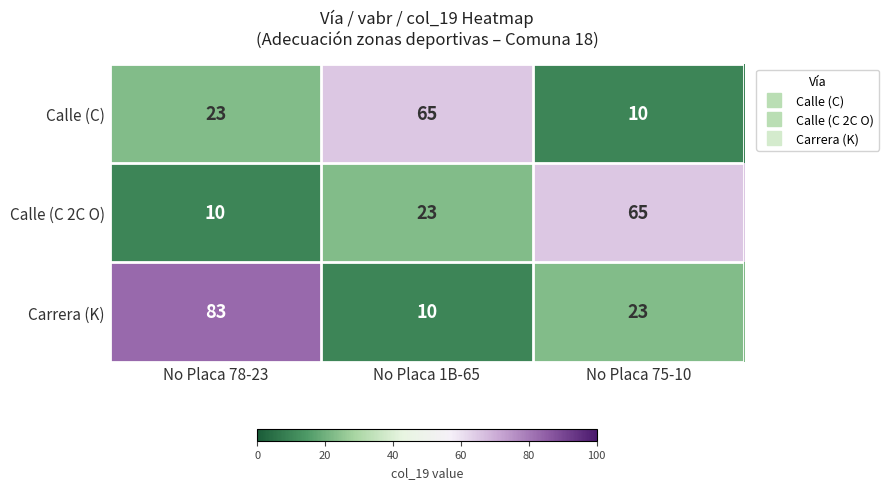

Where is Calle (C 2C O) nearest to the value 37?

No Placa 1B-65